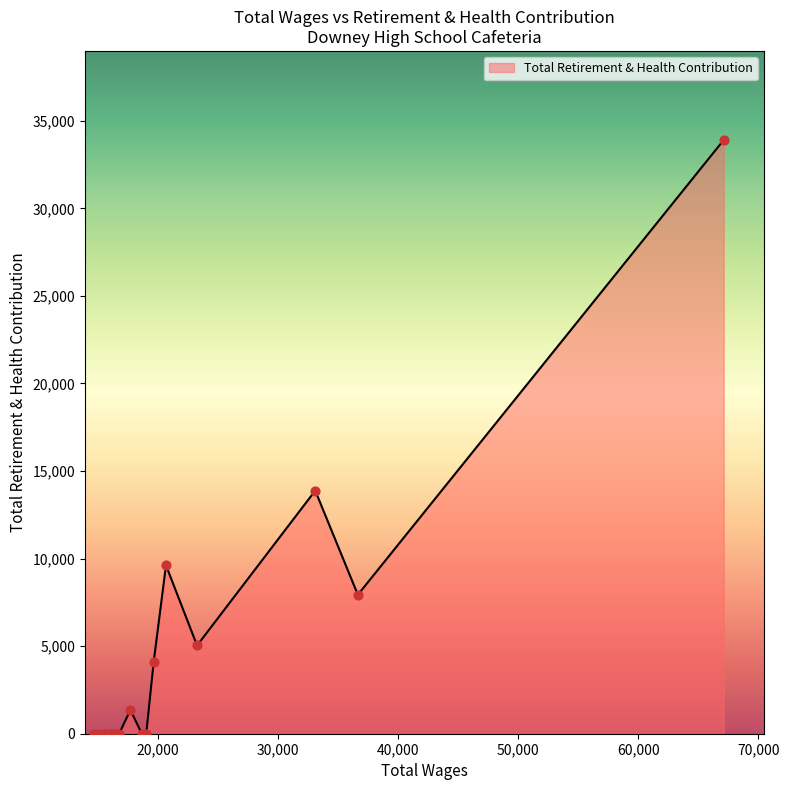

How many lines are shown in the chart?

1